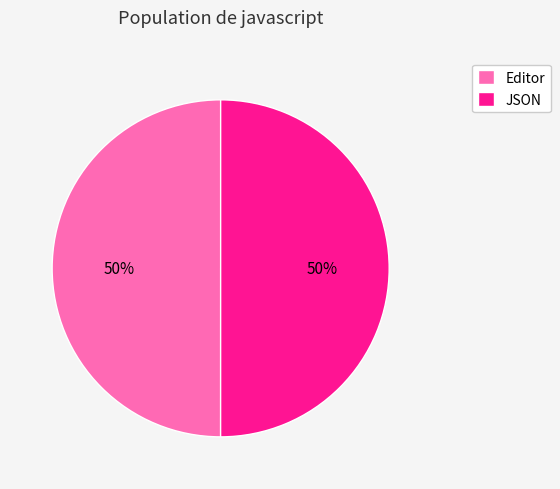

How many segments does this pie chart have?

2